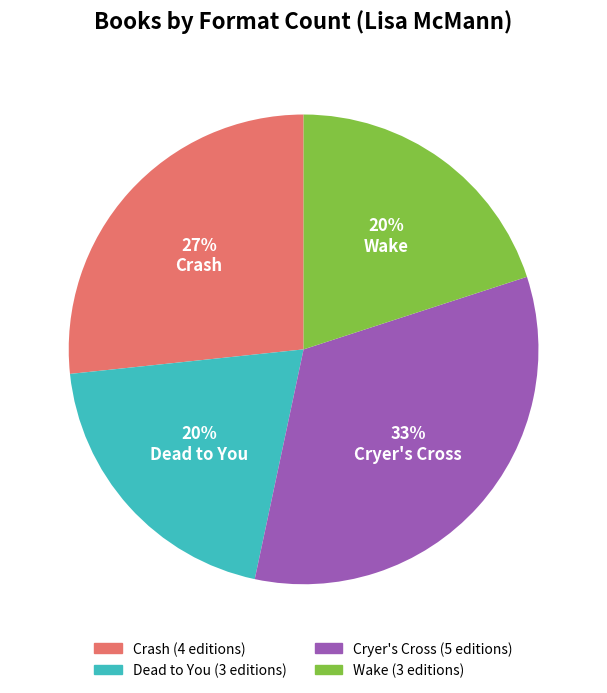

Is it true that Crash is 32% of the pie?

False